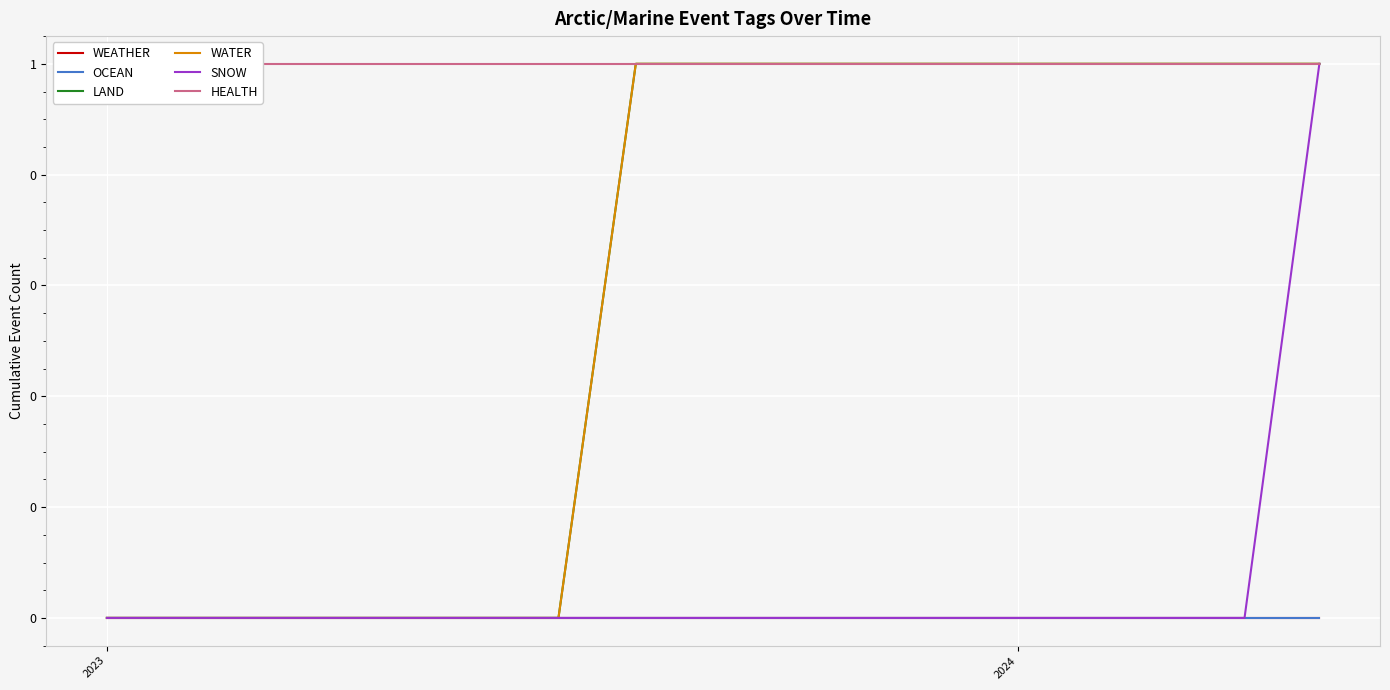

Which series has the largest total across all categories?

HEALTH